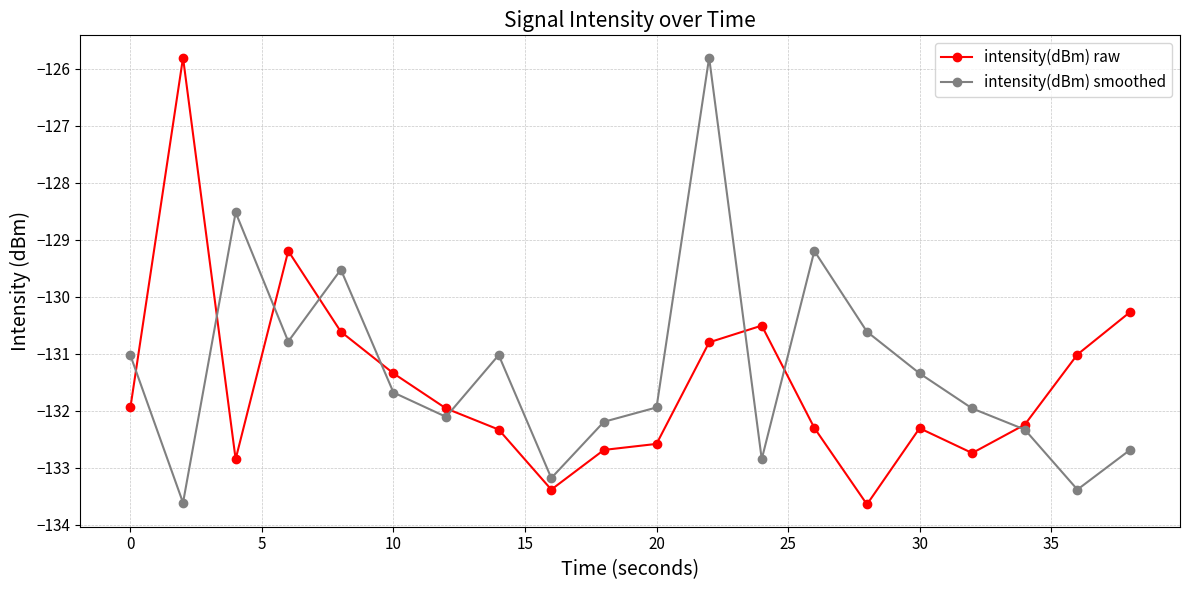

What is the maximum value shown in the chart?

-125.8